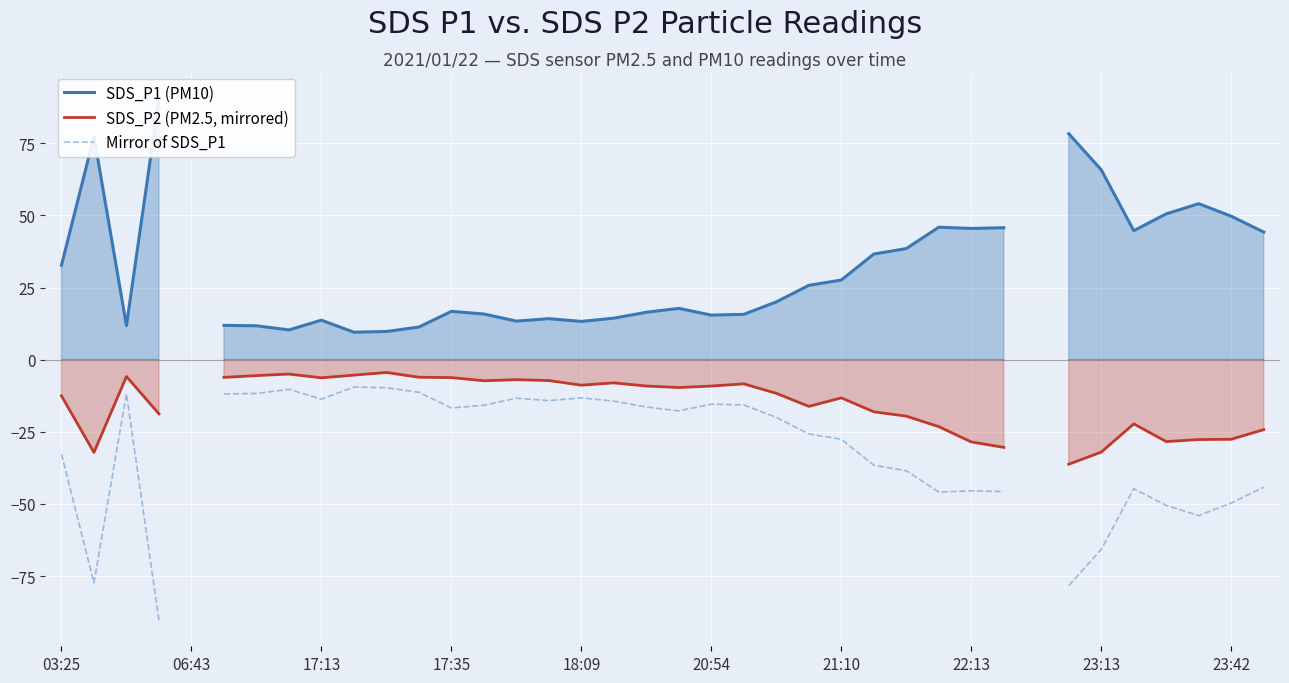

At how many categories does at least one series exceed -35?

36